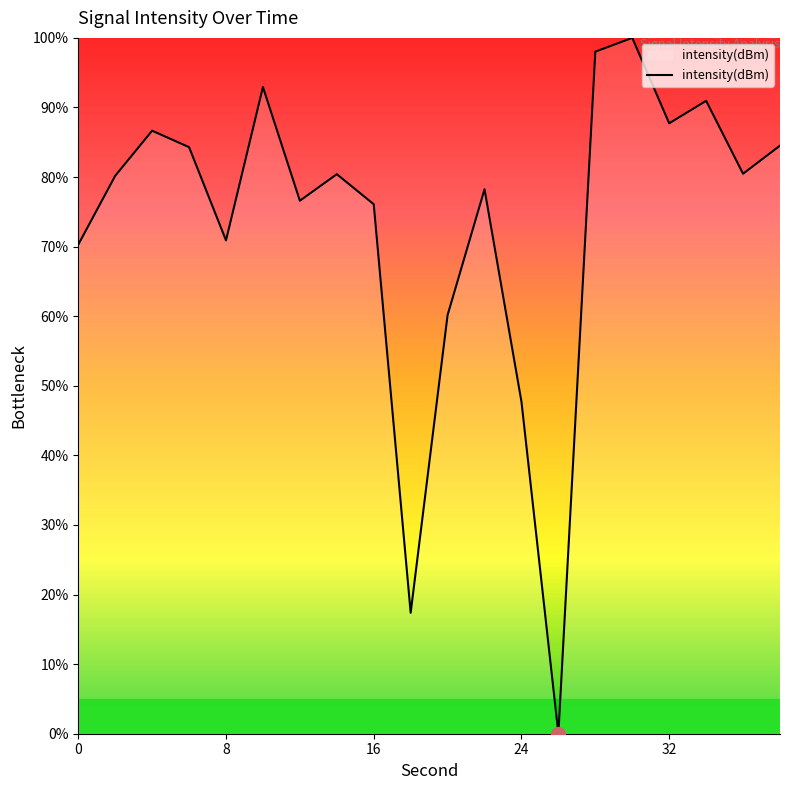

How many values are above zero?

19